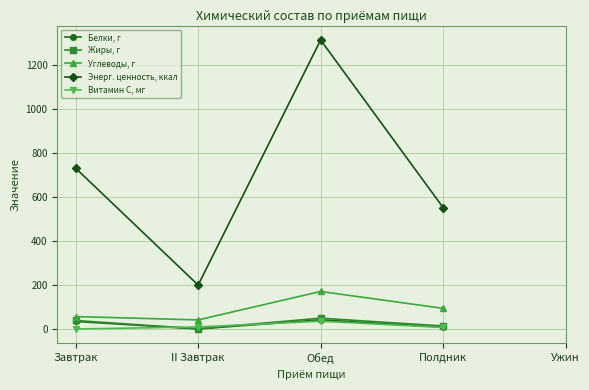

True or false: Жиры, г and Энерг. ценность, ккал cross at least once.

False